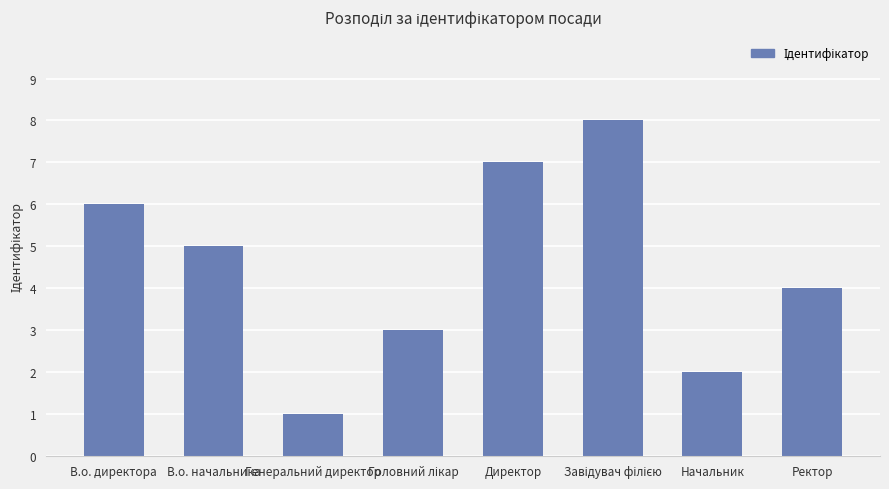

Reading left to right, transcribe all the data shown in this chart.

6	5	1	3	7	8	2	4